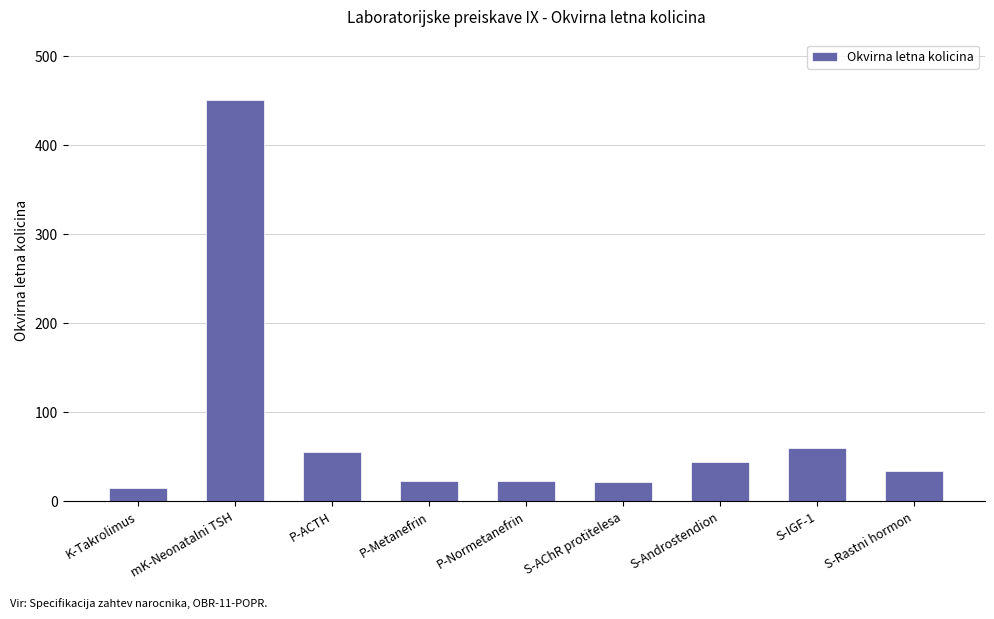

What is the sum of the values at mK-Neonatalni TSH and S-AChR protitelesa?

473